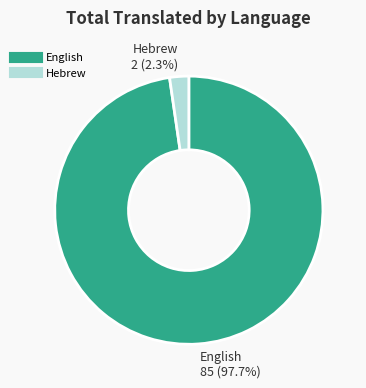

Is English the majority of the pie?

Yes